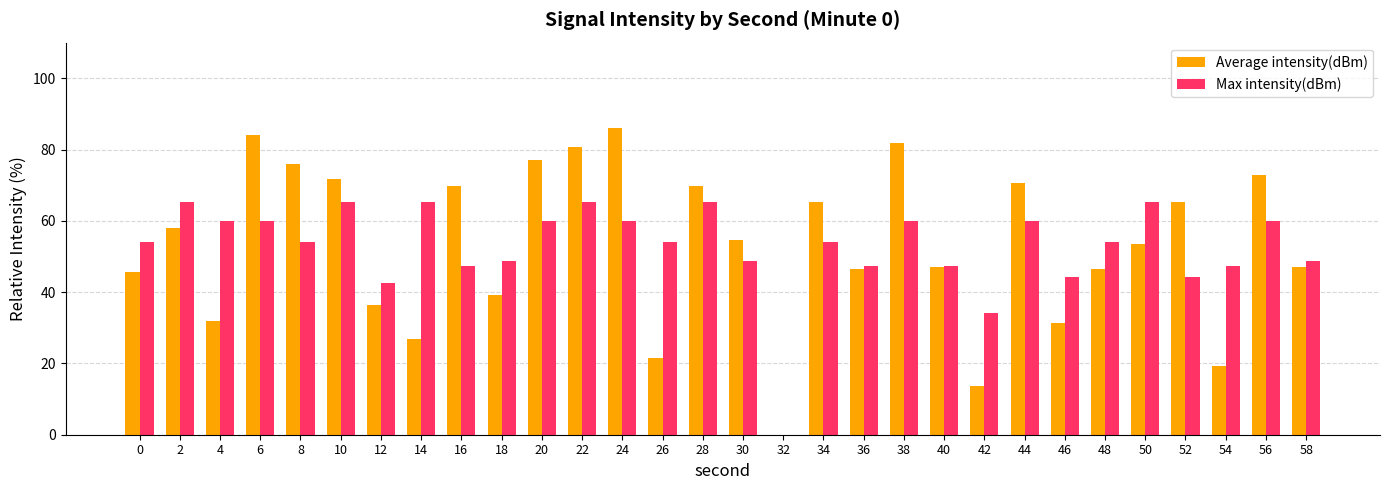

What is the maximum value shown in the chart?

86.1